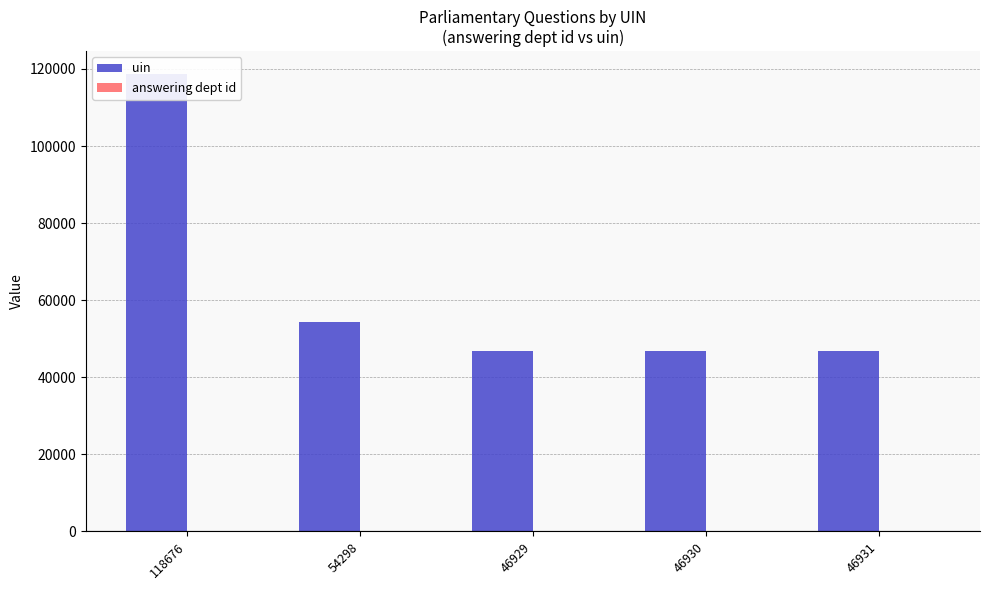

Reading right to left, list all the values displayed in this chart.

uin: 46931=46931	46930=46930	46929=46929	54298=54298	118676=118676
answering dept id: 46931=13	46930=13	46929=13	54298=13	118676=13